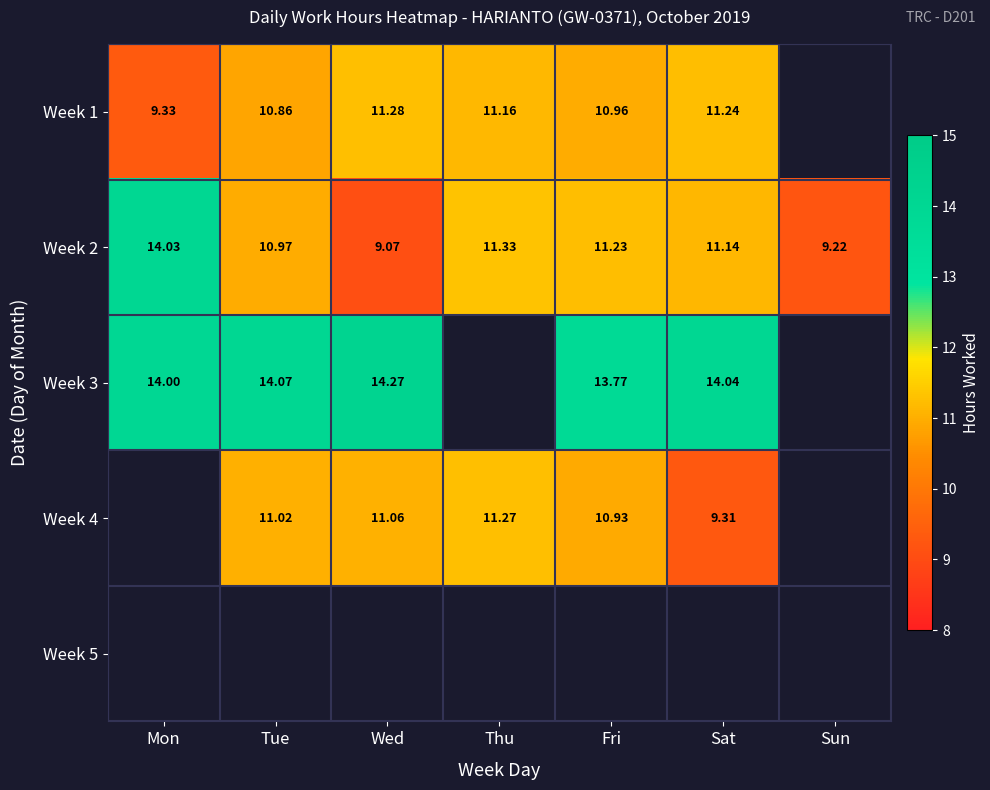

What is the difference between the highest and lowest values at Fri?

2.8